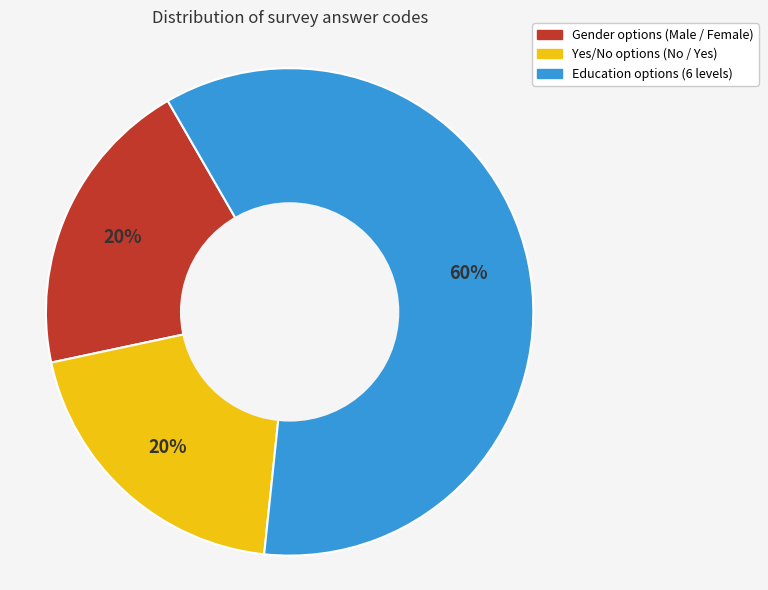

To the nearest percent, what is the difference between the largest and smallest slice percentages?

40%